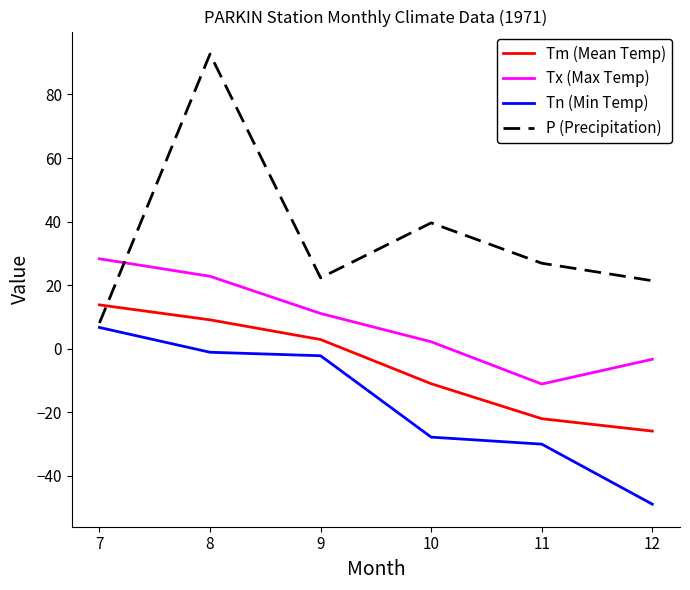

What is the minimum value for Tx (Max Temp)?

-11.1